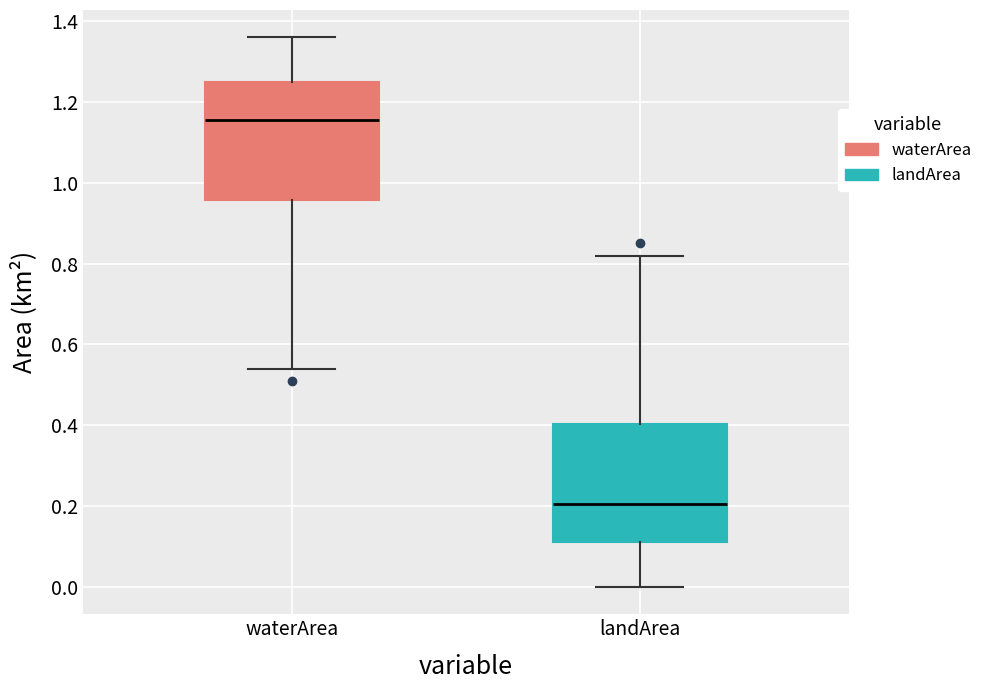

Which box's median line is the lowest?

landArea